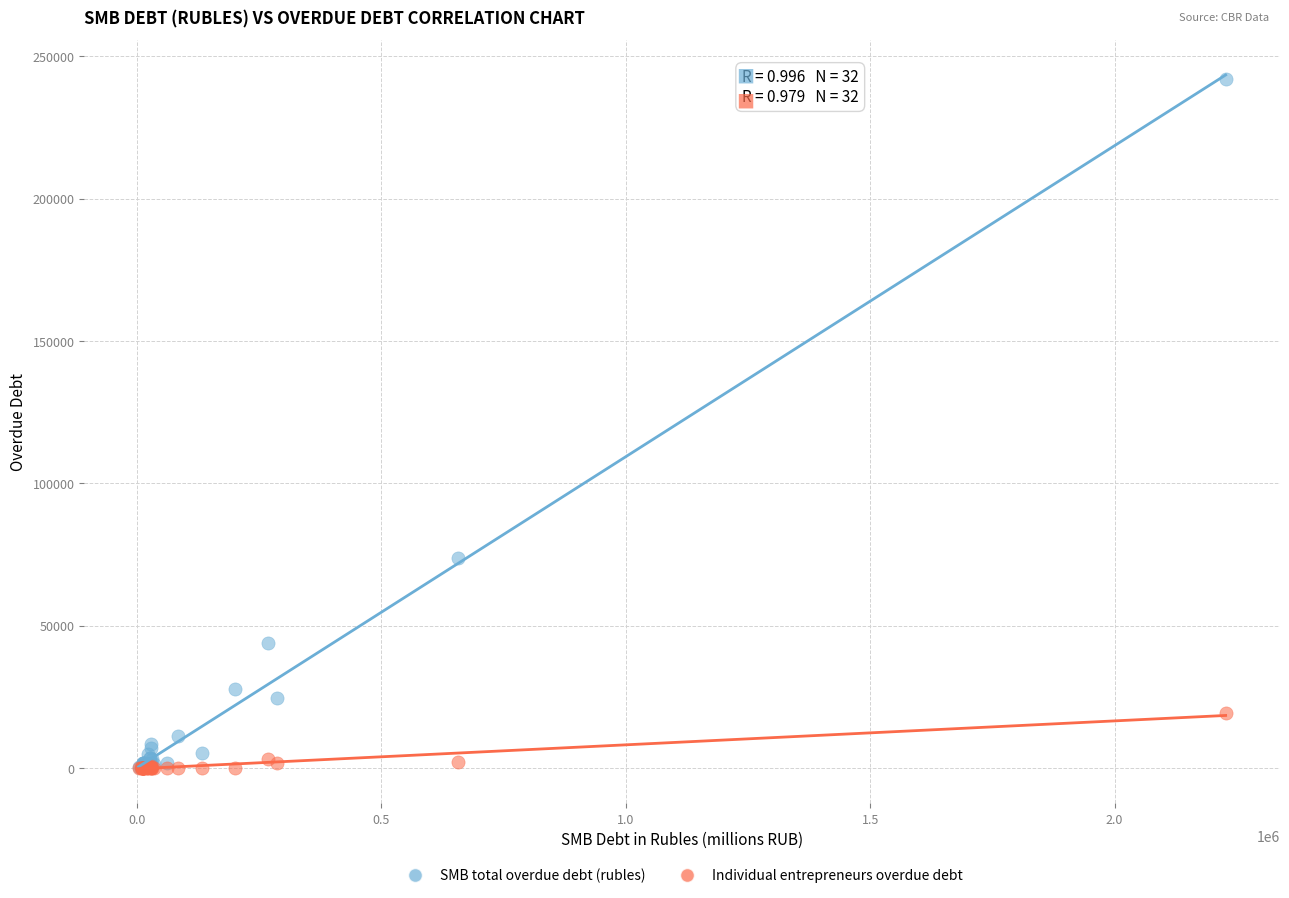

What are all the series names shown in the legend?

SMB total overdue debt (rubles), Individual entrepreneurs overdue debt